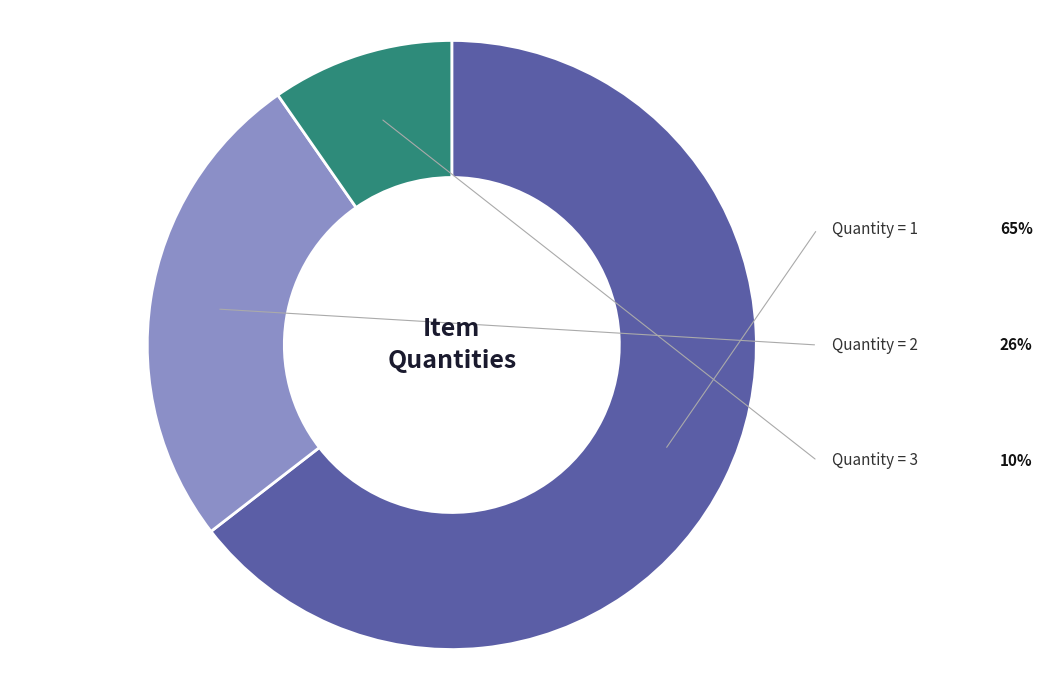

Is there any slice that represents more than half of the pie?

Yes